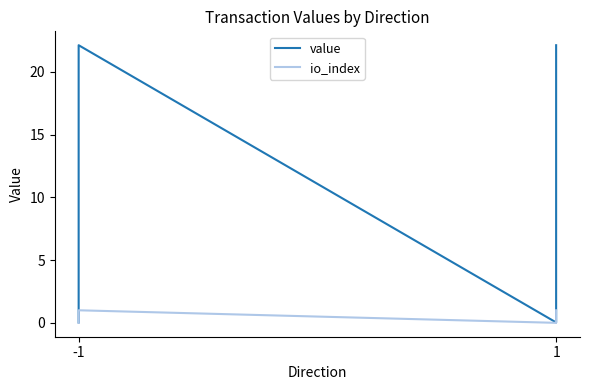

Reading left to right, list all the values displayed in this chart.

value: 0.0	22.1	0.0	22.1
io_index: 0.0	1.0	0.0	1.0